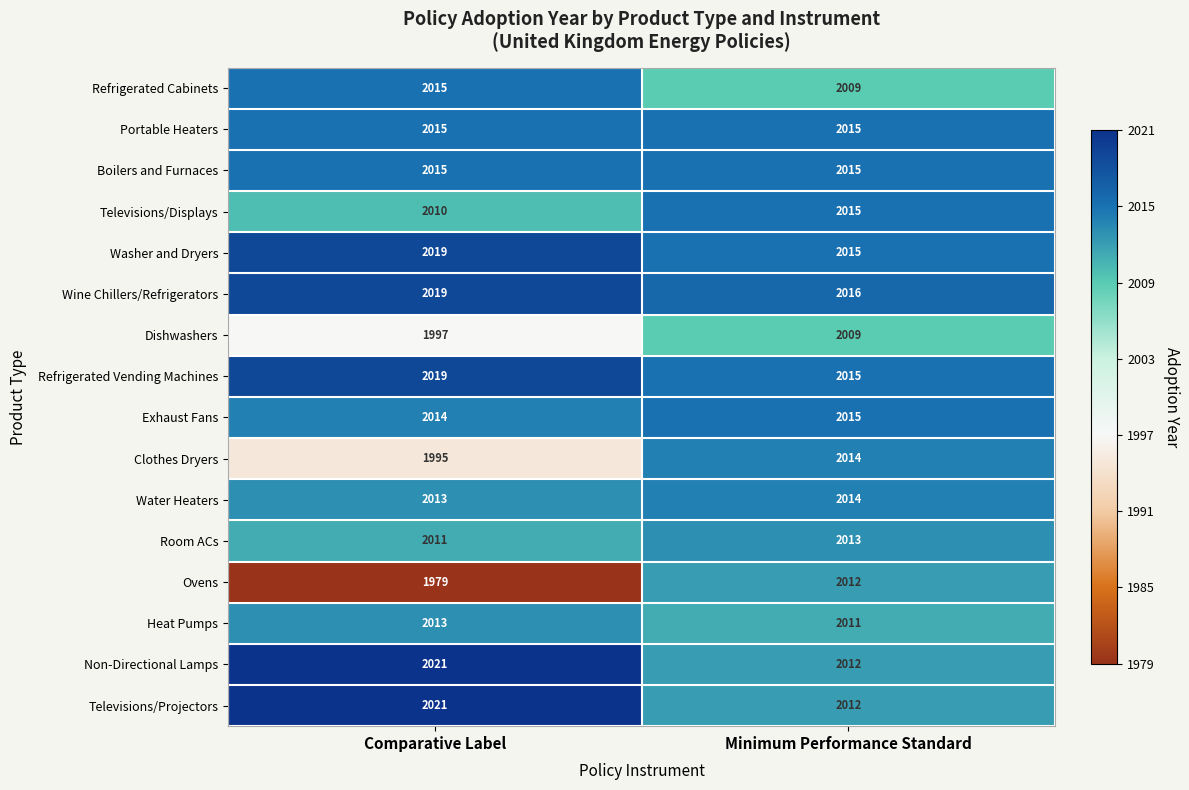

Which series has the widest spread of values?

Ovens